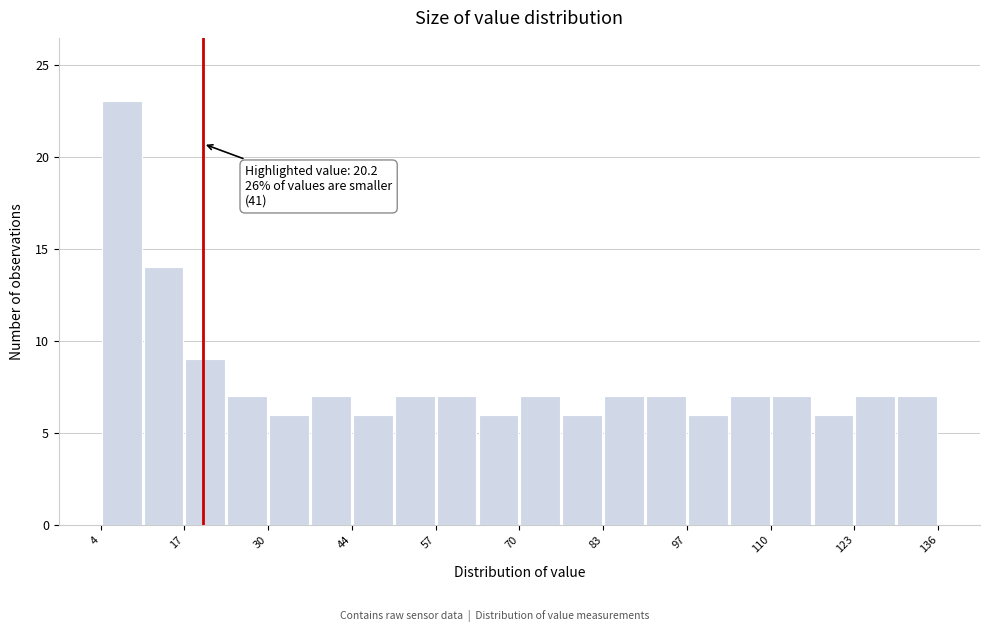

Read against the x-axis, roughly where is the centre of the tallest bar?

8